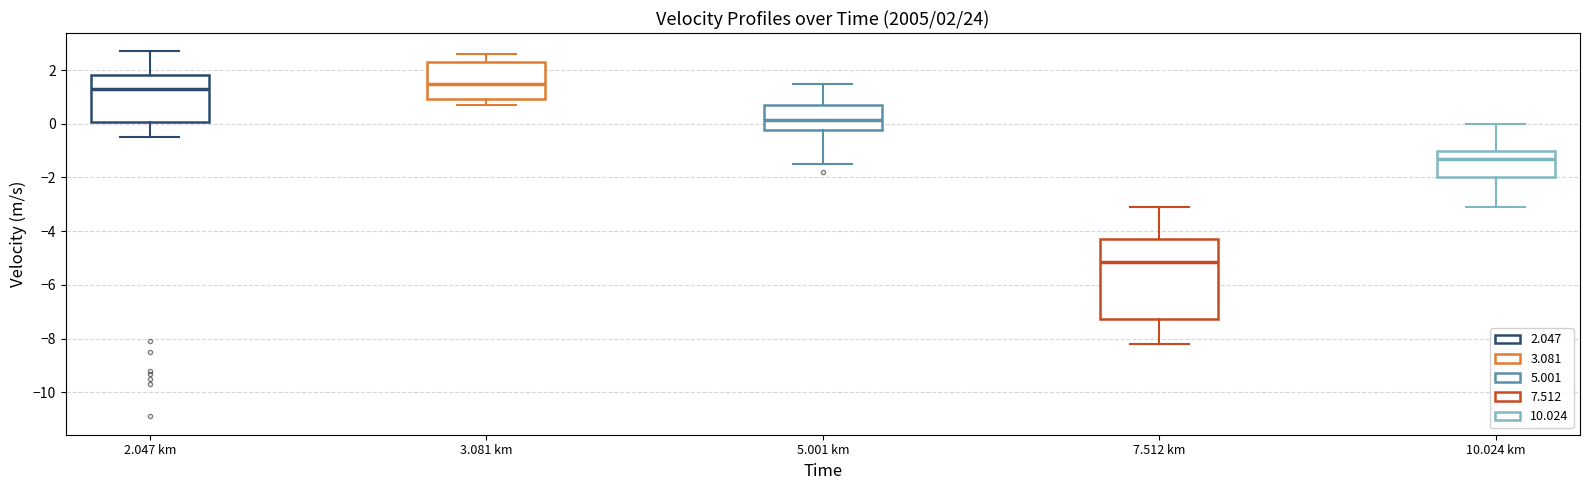

Which box is the tallest, from its lower edge to its upper edge?

7.512 km